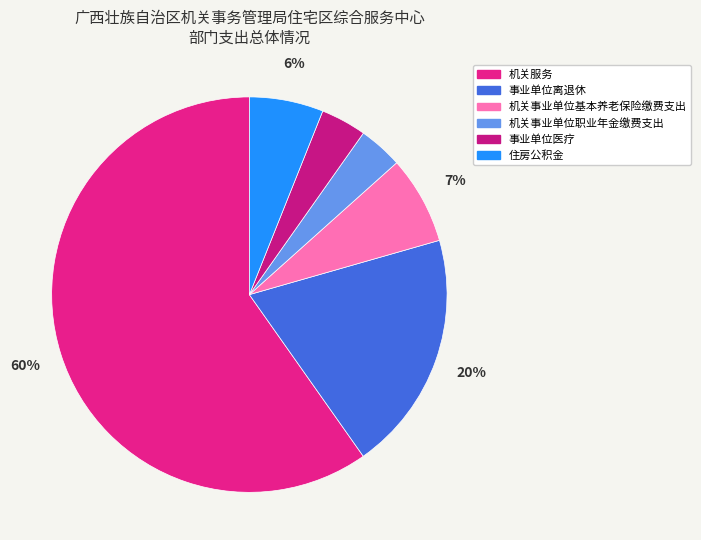

True or false: 住房公积金 accounts for 1% of the total.

False